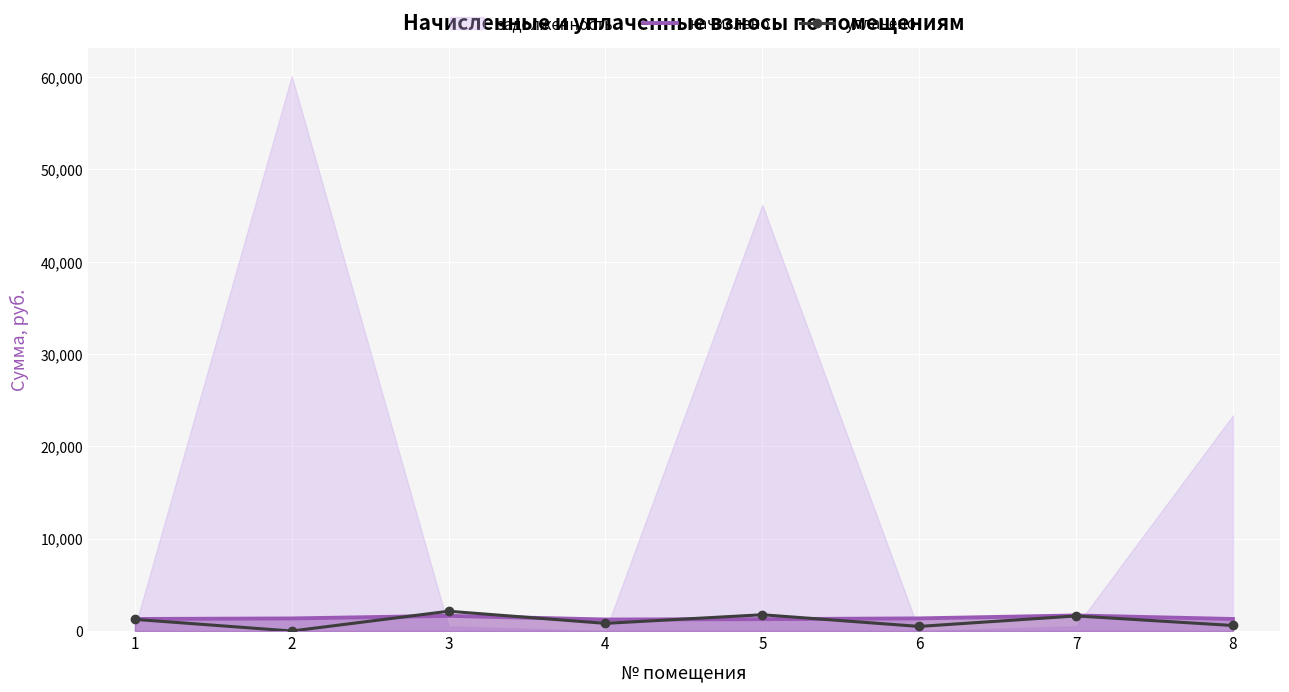

What is the difference between the highest and lowest values at 4?

415.4